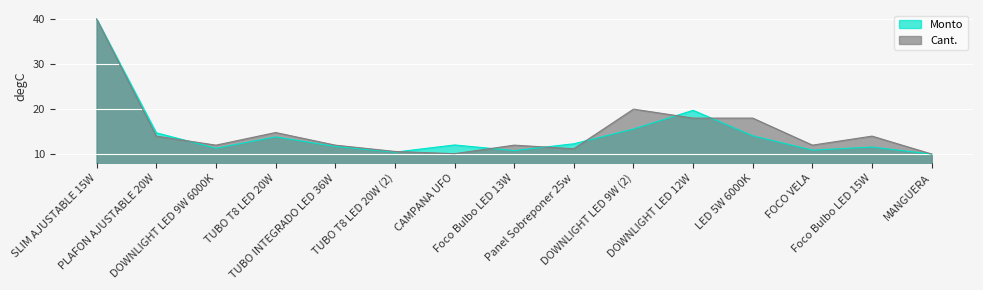

Is it true that Monto equals 14.0 at LED 5W 6000K?

True